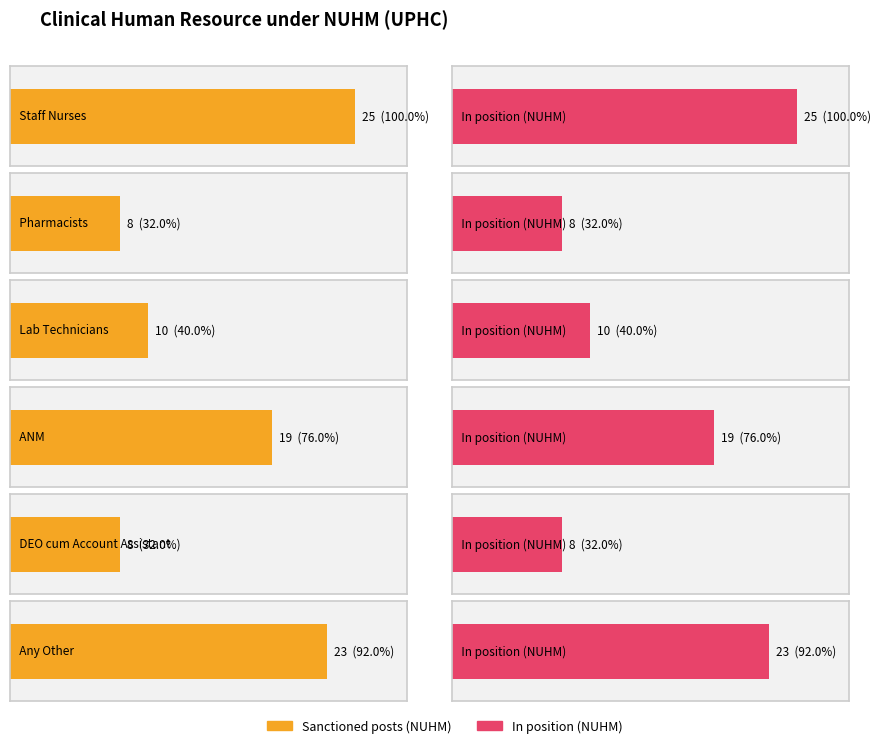

Reading left to right, transcribe all the data shown in this chart.

Sanctioned posts (NUHM): Staff Nurses=25	Pharmacists=8	Lab Technicians=10	ANM=19	DEO cum Account Assistant=8	Any Other=23
In position (NUHM): Staff Nurses=25	Pharmacists=8	Lab Technicians=10	ANM=19	DEO cum Account Assistant=8	Any Other=23